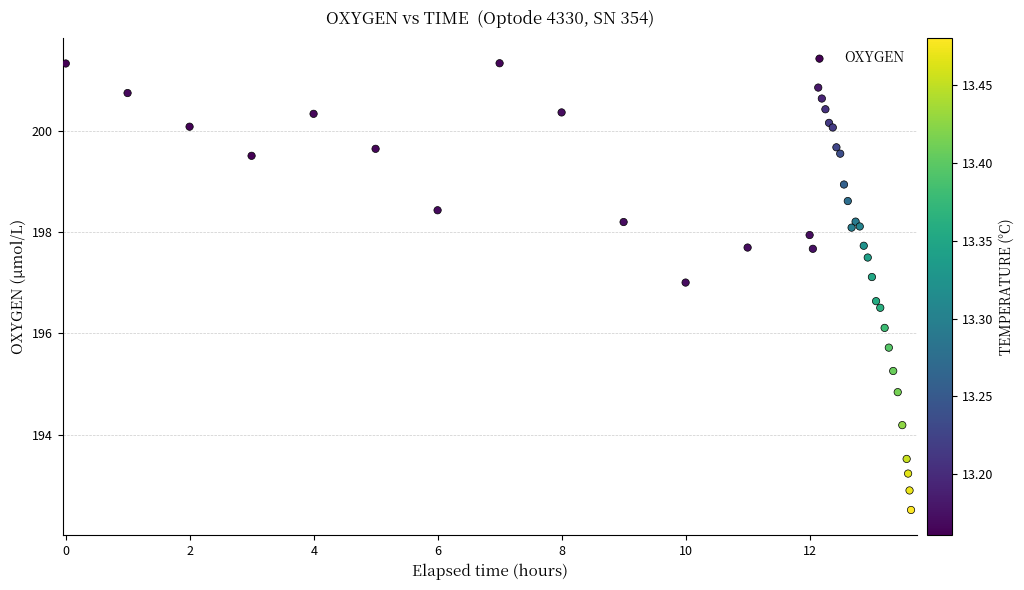

What Y value in the scatter plot is closest to 196?

196.1